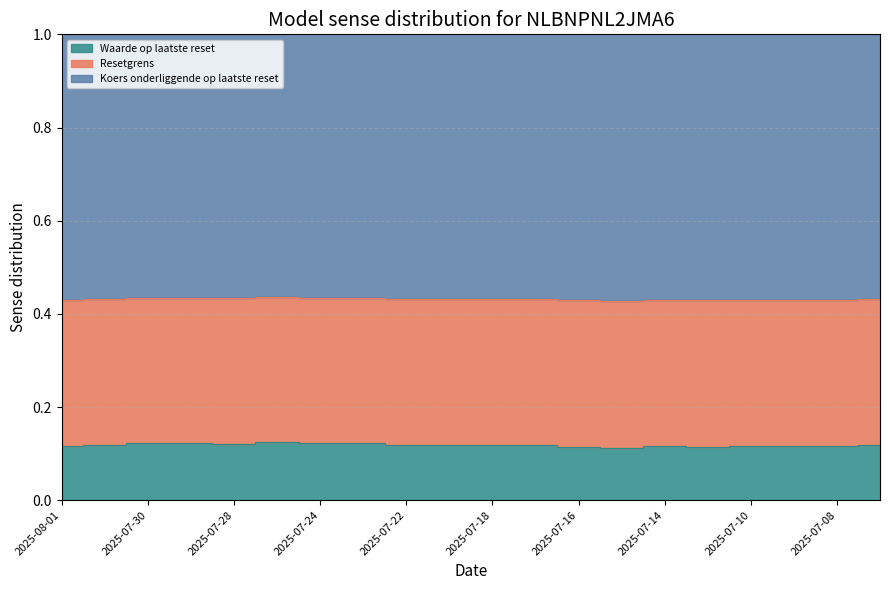

How many interior local peaks does the Waarde op laatste reset series have?

5